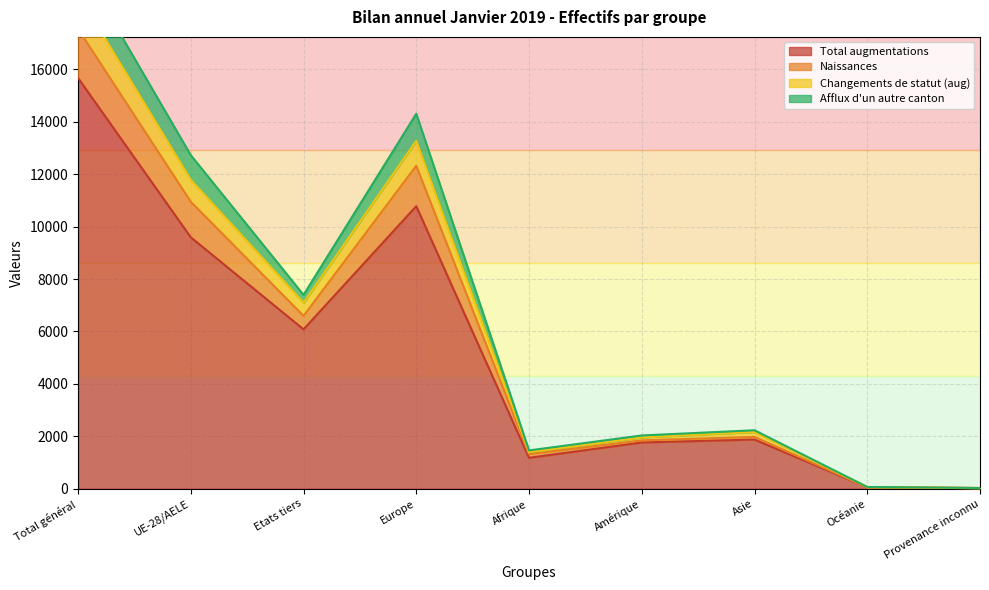

What is the average value of the Total augmentations series?

5225